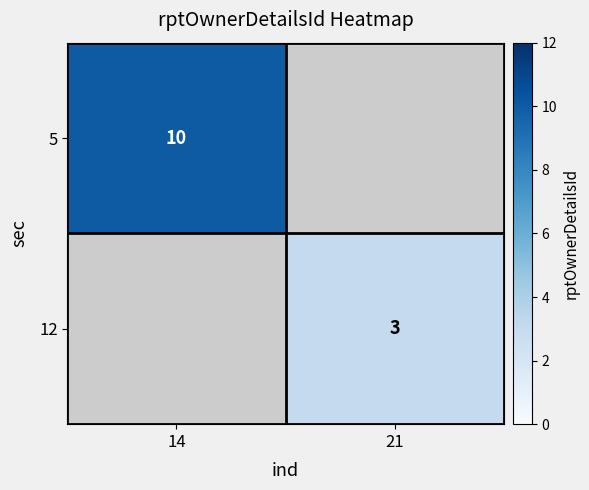

Is it true that 12 equals 3 at 21?

True